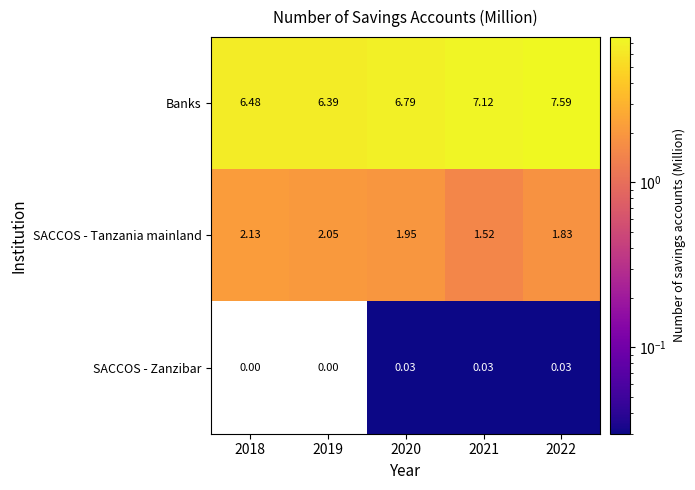

Which series has the largest total across all categories?

Banks